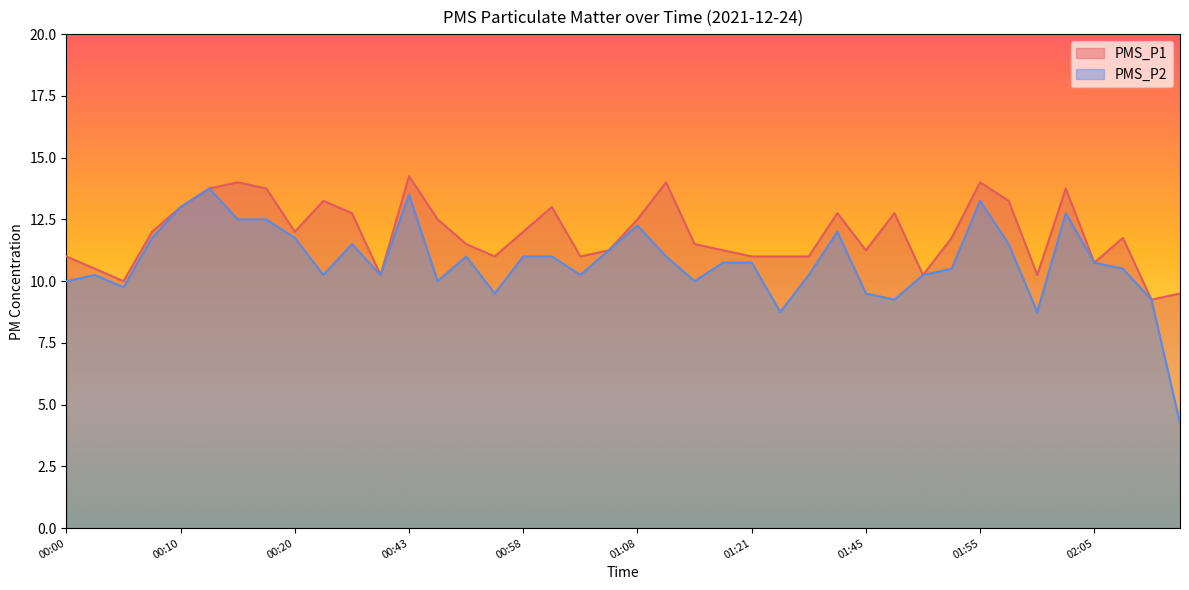

Rank the series at 02:12 from highest to lowest value.

PMS_P1, PMS_P2